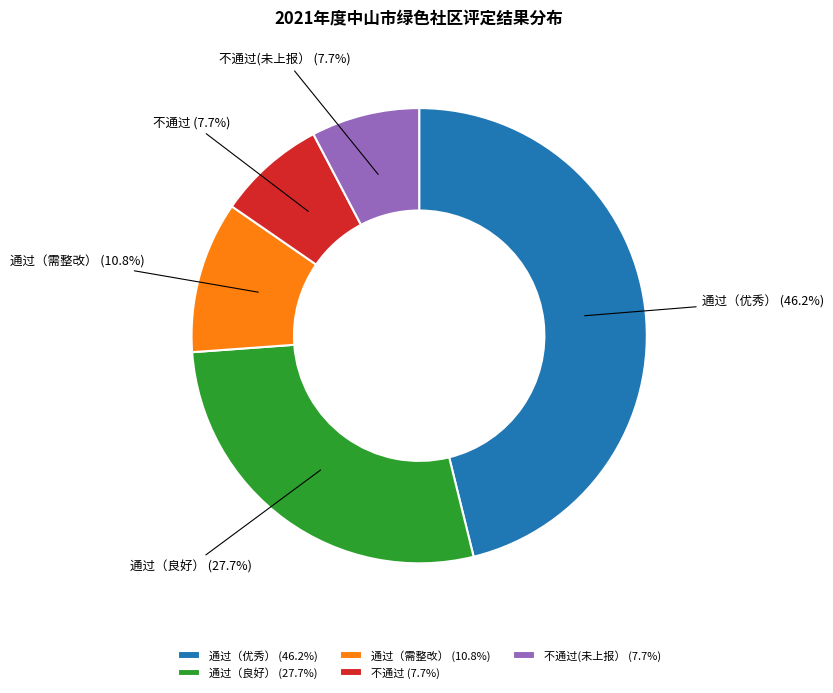

Combined, what portion of the pie is 不通过 and 通过（需整改）?

18.5%